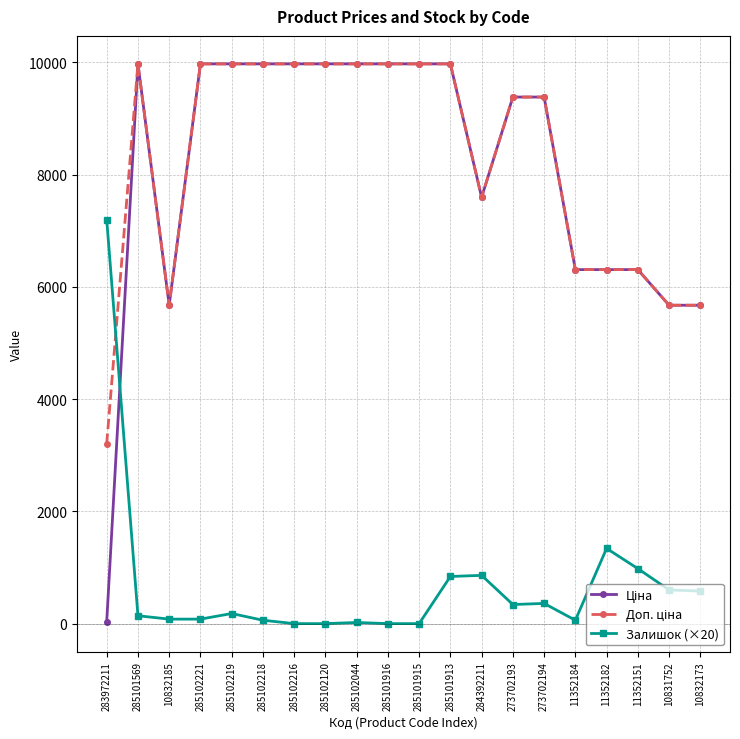

What is the total value across all series at 273702194?

19127.9